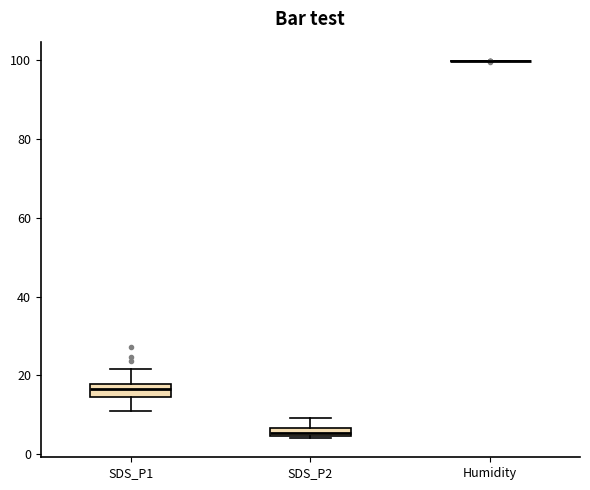

Where does the upper whisker of the box for SDS_P1 end on the y-axis? The values are not printed on the chart, so give them approximately, as read against the axis.

22